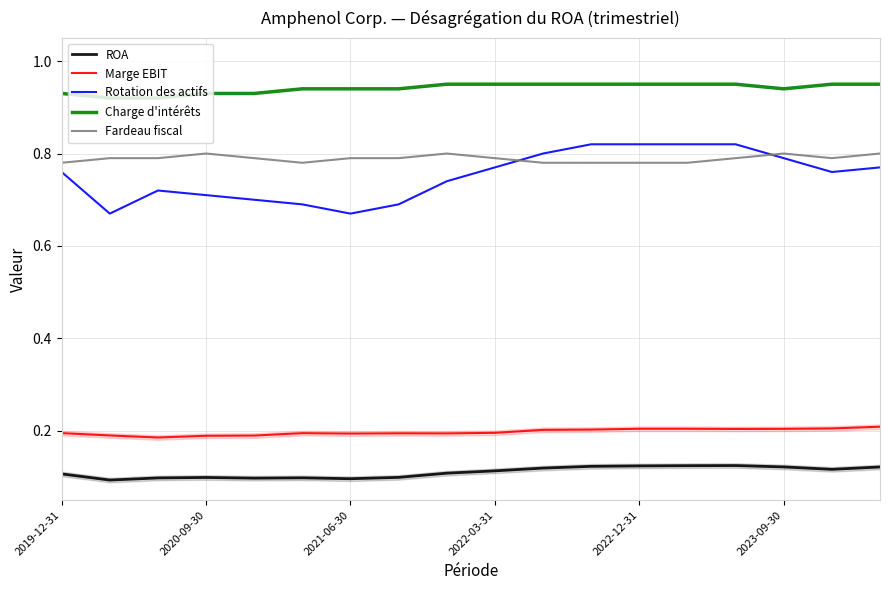

The Fardeau fiscal series shows 0.8 at 2020-09-30. True or false?

True